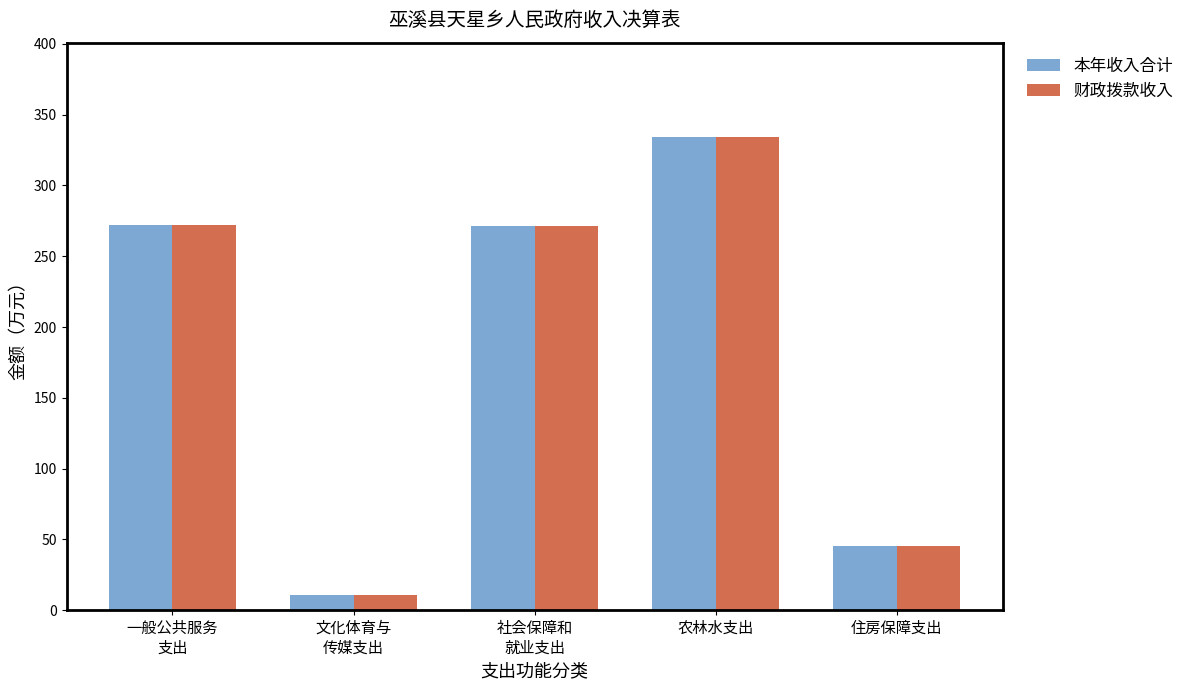

The 财政拨款收入 series shows 334.1 at 农林水支出. True or false?

True